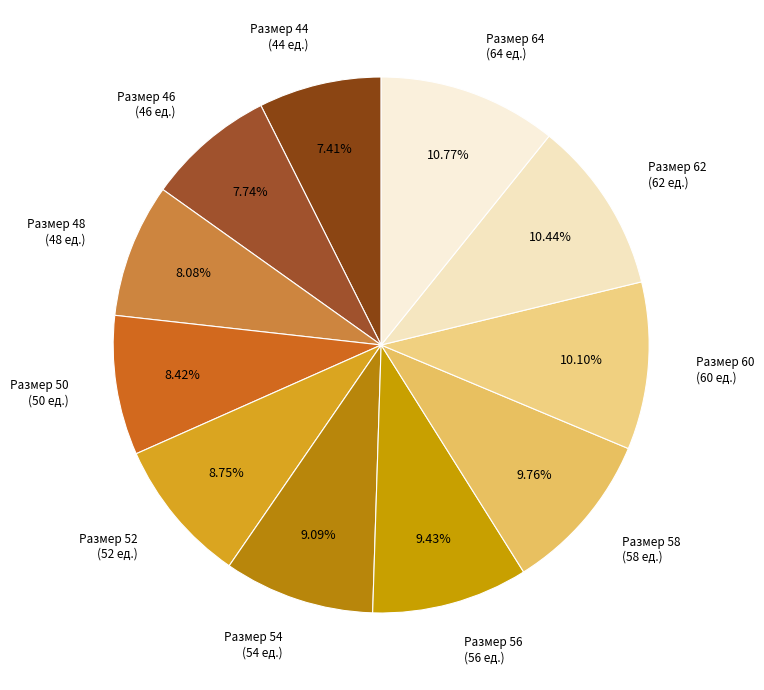

Is there a majority slice in this chart?

No